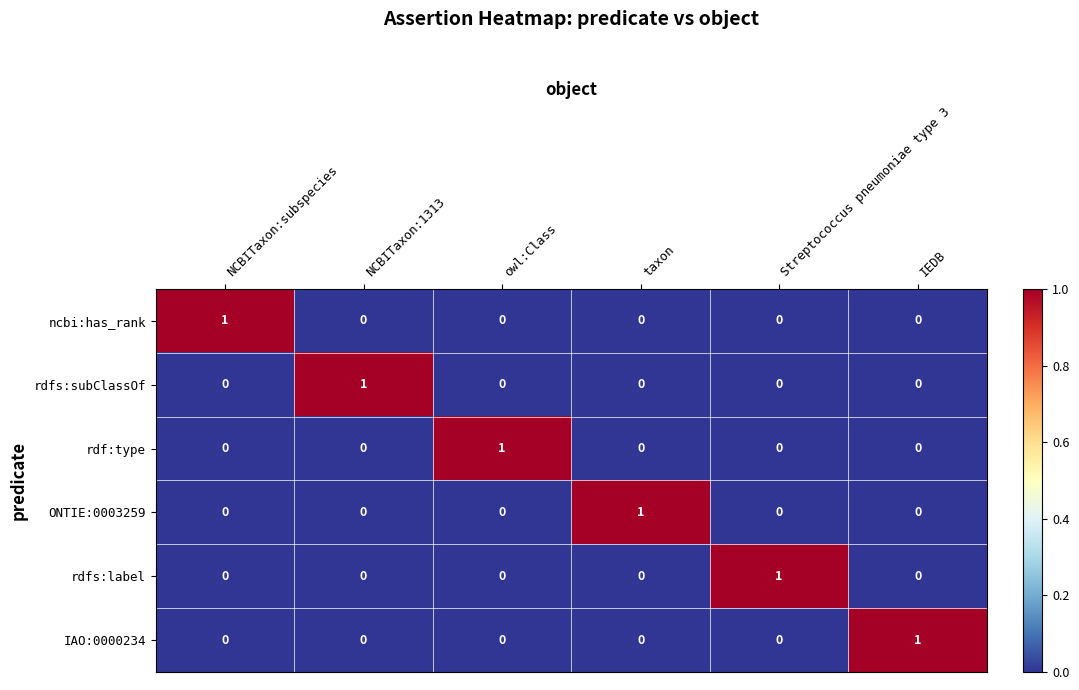

At how many categories does at least one series exceed 0?

6